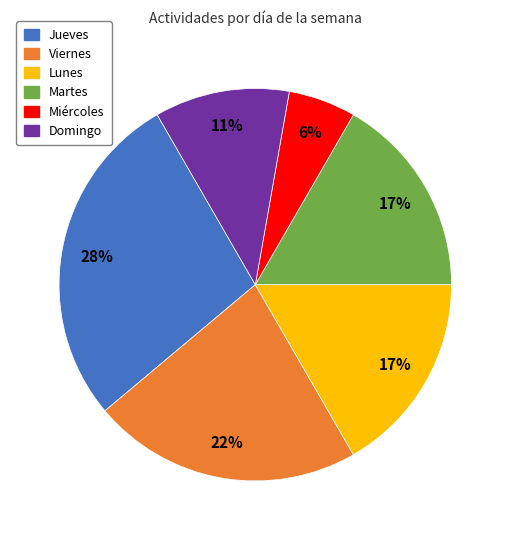

Approximately how many times larger is the value at Martes compared to Domingo?

1.5